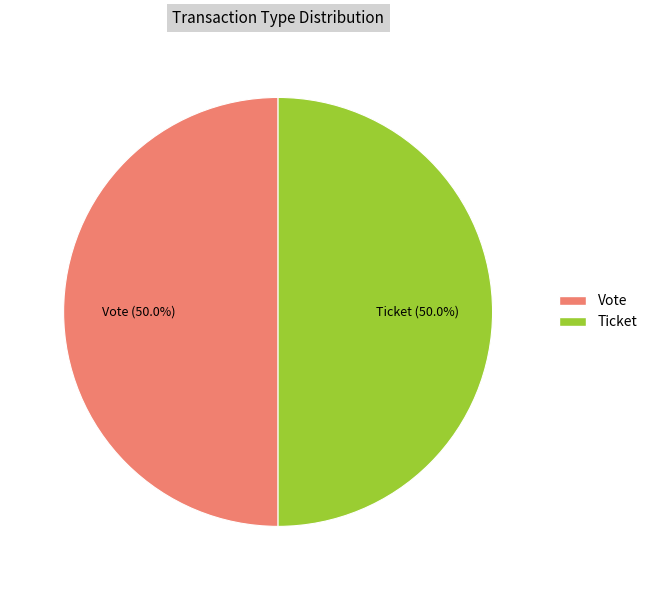

How much of the chart is everything except Vote?

50.0%